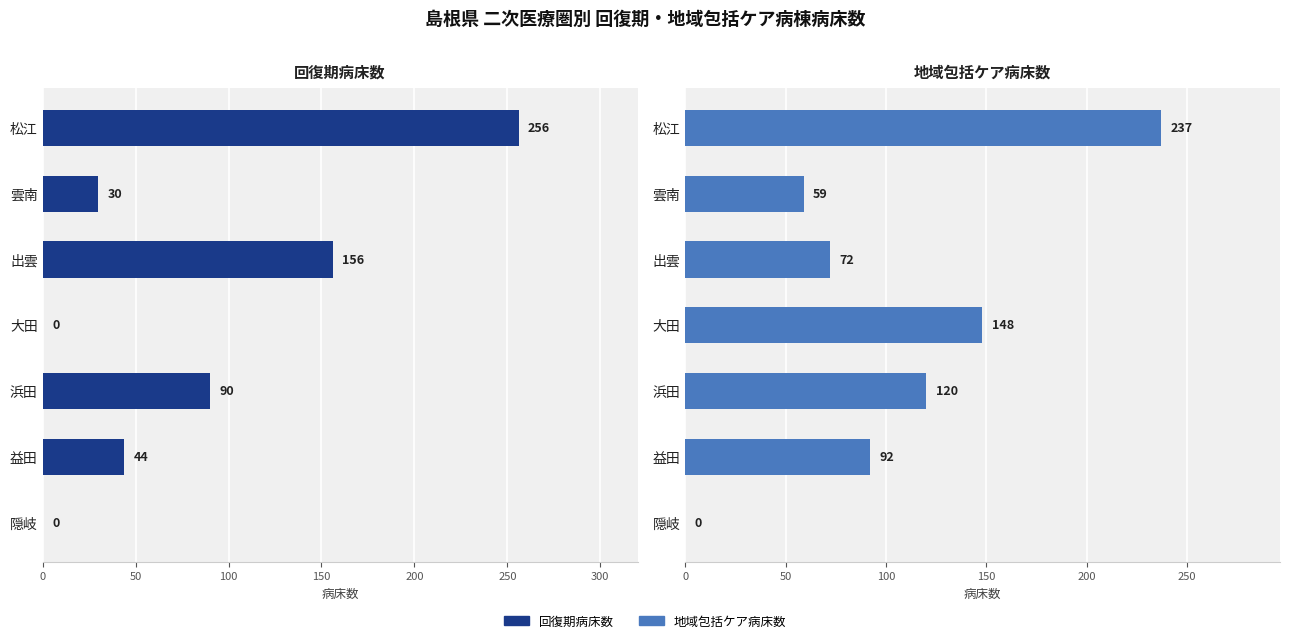

Does the chart contain stacked bars?

No